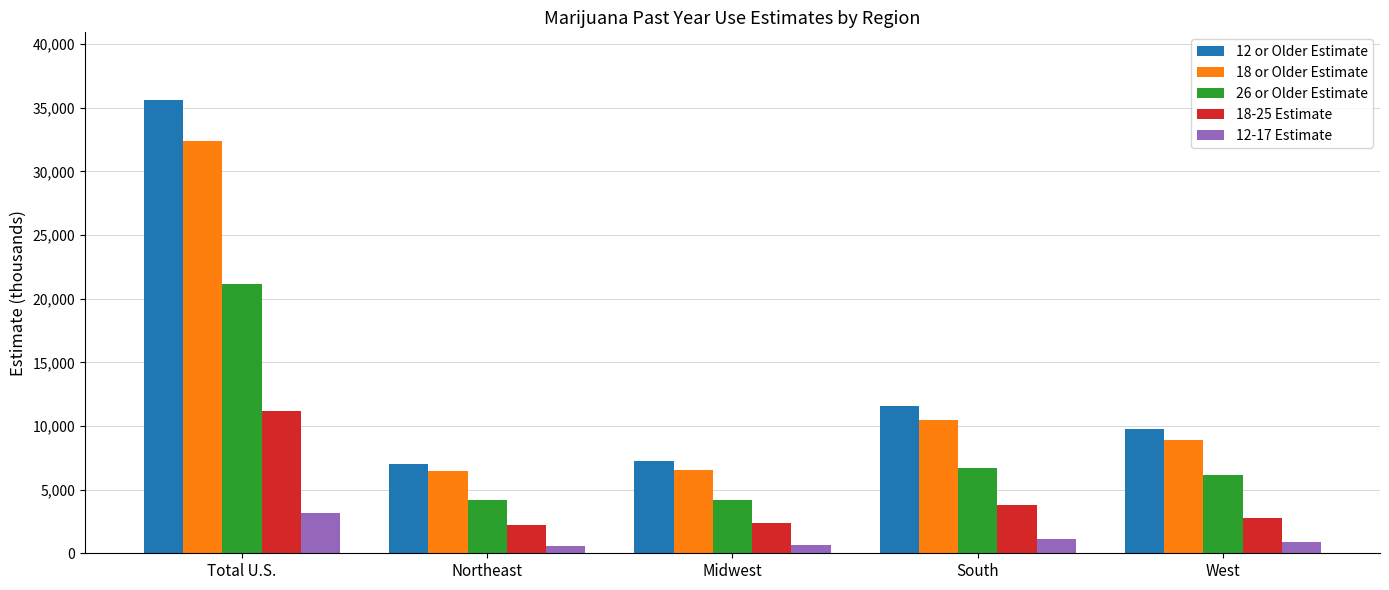

At which category does the chart reach its peak across all series?

Total U.S.